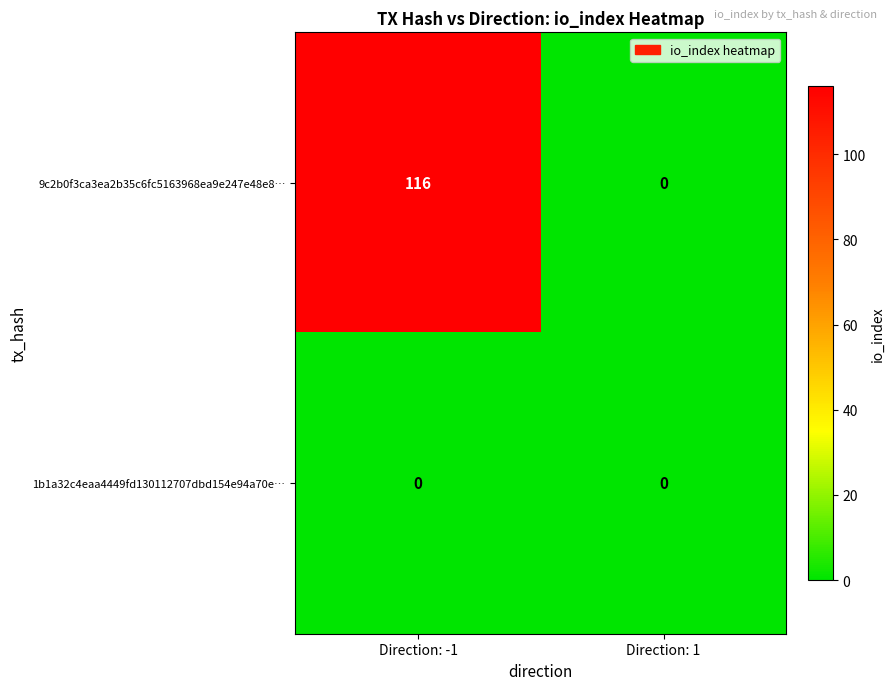

Reading right to left, what are all the values shown in this chart?

9c2b0f3ca3ea2b35c6fc5163968ea9e247e48e8…: 0	116
1b1a32c4eaa4449fd130112707dbd154e94a70e…: 0	0